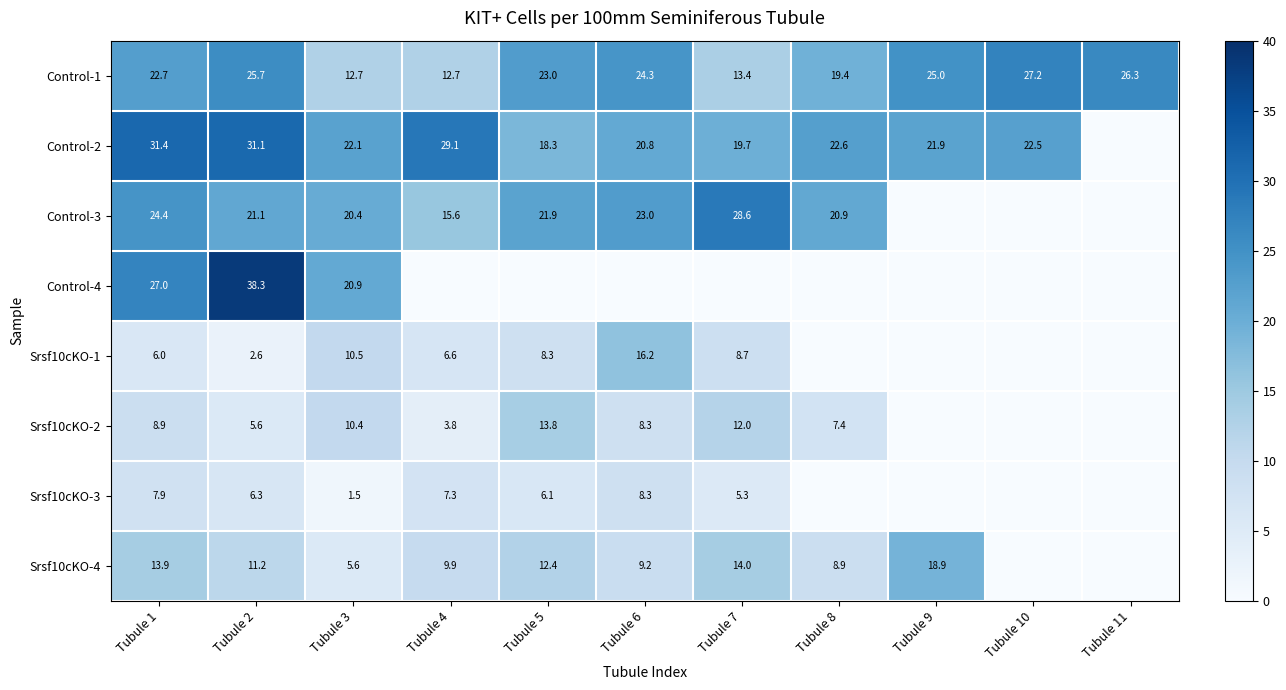

True or false: Control-4 has a value of 27.0 at Tubule 1.

True